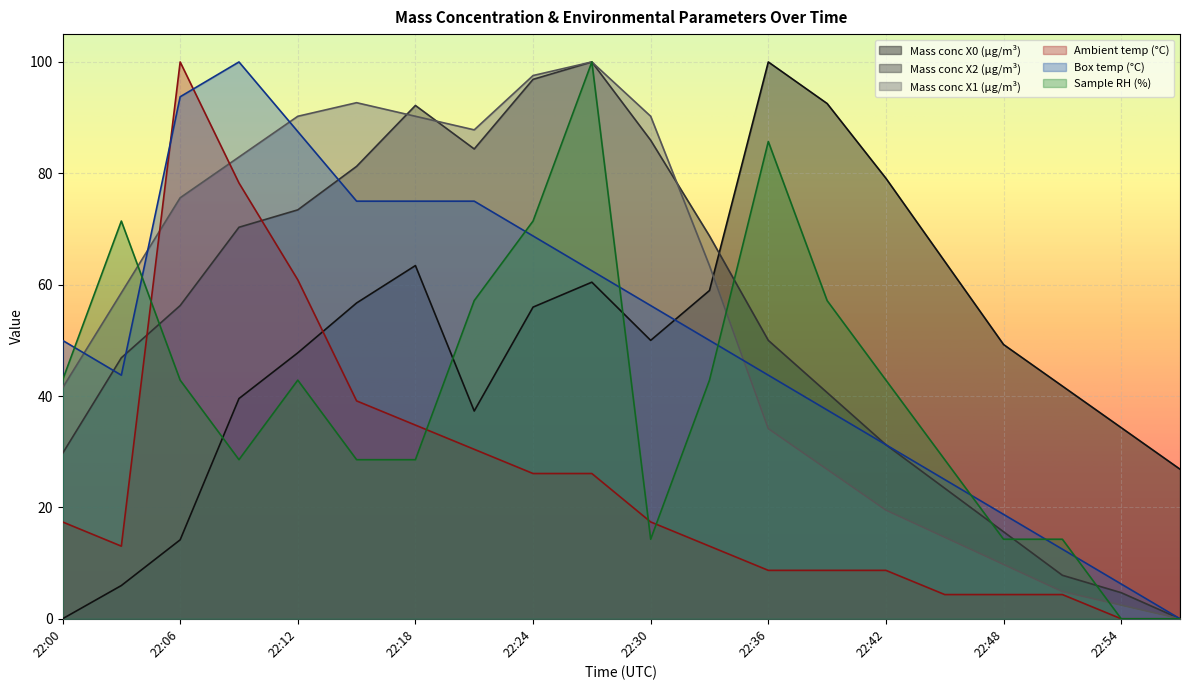

Reading left to right, what are all the values shown in this chart?

Mass conc X0 (μg/m³): 22:00=0.0	22:03=6.0	22:06=14.2	22:09=39.6	22:12=47.8	22:15=56.7	22:18=63.4	22:21=37.3	22:24=56.0	22:27=60.4	22:30=50.0	22:33=59.0	22:36=100.0	22:39=92.5	22:42=79.1	22:45=64.2	22:48=49.3	22:51=41.8	22:54=34.3	22:57=26.9
Mass conc X2 (μg/m³): 22:00=29.7	22:03=46.9	22:06=56.3	22:09=70.3	22:12=73.4	22:15=81.3	22:18=92.2	22:21=84.4	22:24=96.9	22:27=100.0	22:30=85.9	22:33=68.8	22:36=50.0	22:39=40.6	22:42=31.2	22:45=23.4	22:48=15.6	22:51=7.8	22:54=4.7	22:57=0.0
Mass conc X1 (μg/m³): 22:00=41.5	22:03=58.5	22:06=75.6	22:09=82.9	22:12=90.2	22:15=92.7	22:18=90.2	22:21=87.8	22:24=97.6	22:27=100.0	22:30=90.2	22:33=63.4	22:36=34.1	22:39=26.8	22:42=19.5	22:45=14.6	22:48=9.8	22:51=4.9	22:54=2.4	22:57=0.0
Ambient temp (°C): 22:00=17.4	22:03=13.0	22:06=100.0	22:09=78.3	22:12=60.9	22:15=39.1	22:18=34.8	22:21=30.4	22:24=26.1	22:27=26.1	22:30=17.4	22:33=13.0	22:36=8.7	22:39=8.7	22:42=8.7	22:45=4.3	22:48=4.3	22:51=4.3	22:54=0.0	22:57=0.0
Box temp (°C): 22:00=50.0	22:03=43.8	22:06=93.8	22:09=100.0	22:12=87.5	22:15=75.0	22:18=75.0	22:21=75.0	22:24=68.7	22:27=62.5	22:30=56.2	22:33=50.0	22:36=43.8	22:39=37.5	22:42=31.3	22:45=25.0	22:48=18.8	22:51=12.5	22:54=6.2	22:57=0.0
Sample RH (%): 22:00=42.9	22:03=71.4	22:06=42.9	22:09=28.6	22:12=42.9	22:15=28.6	22:18=28.6	22:21=57.1	22:24=71.4	22:27=100.0	22:30=14.3	22:33=42.9	22:36=85.7	22:39=57.1	22:42=42.9	22:45=28.6	22:48=14.3	22:51=14.3	22:54=0.0	22:57=0.0